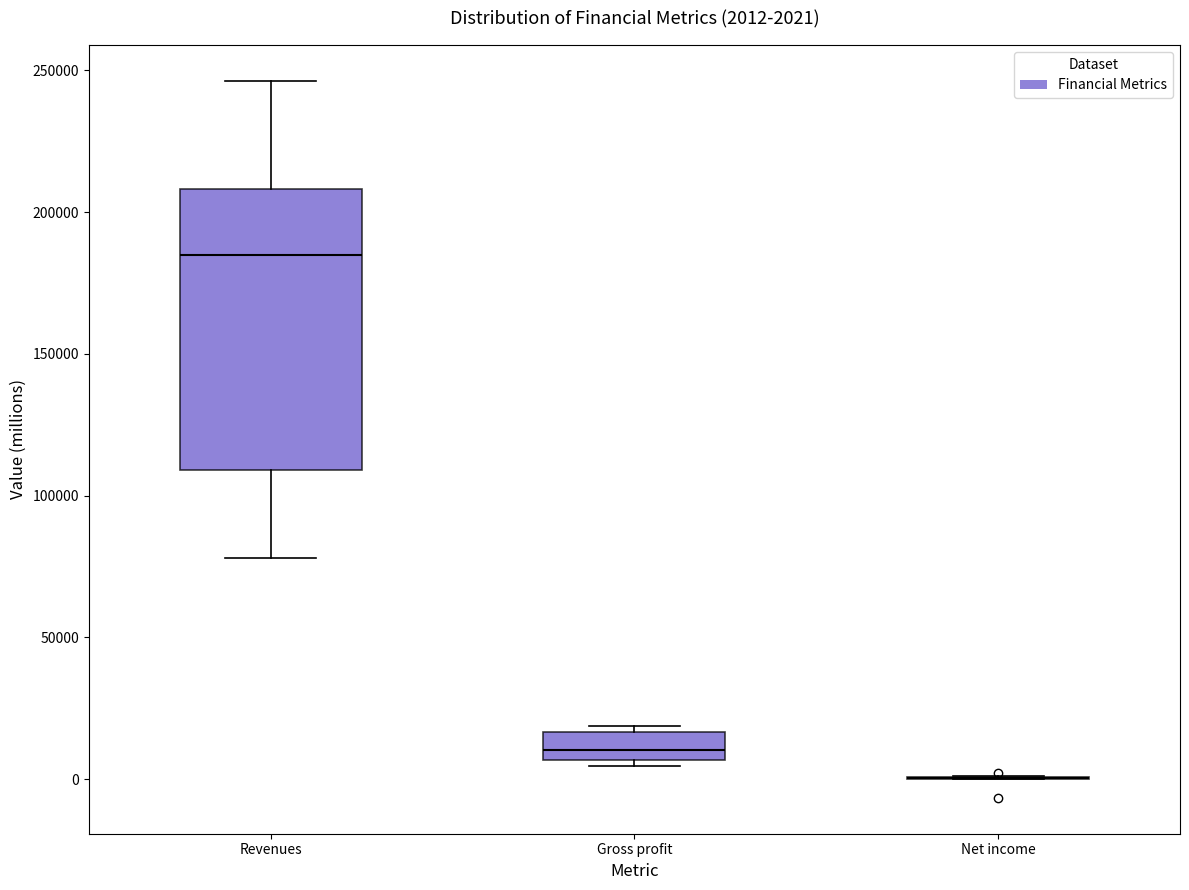

Which box is the tallest, from its lower edge to its upper edge?

Revenues